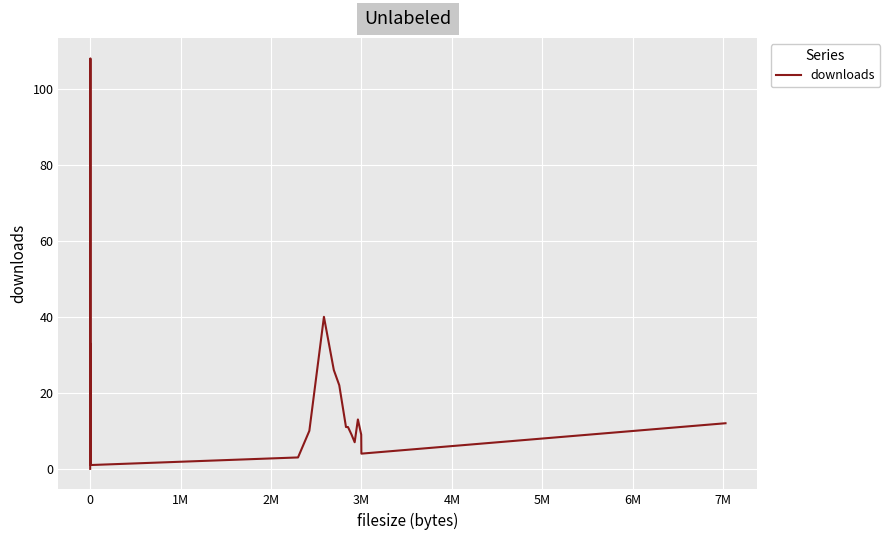

What is the difference between the maximum and minimum values?

108